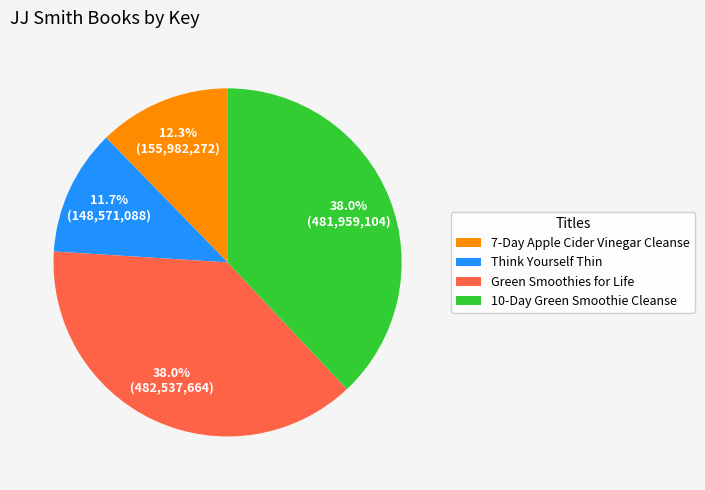

Which has a higher value, 7-Day Apple Cider Vinegar Cleanse or 10-Day Green Smoothie Cleanse?

10-Day Green Smoothie Cleanse